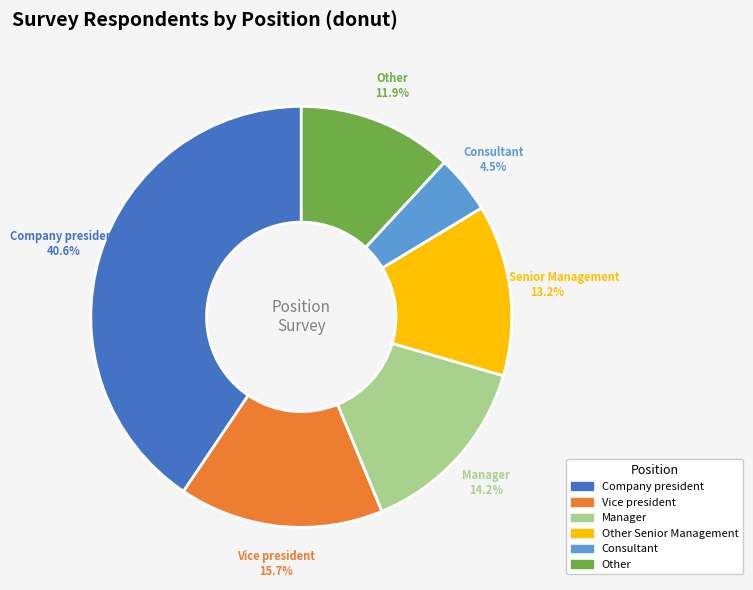

Between Other and Other Senior Management, which is larger?

Other Senior Management